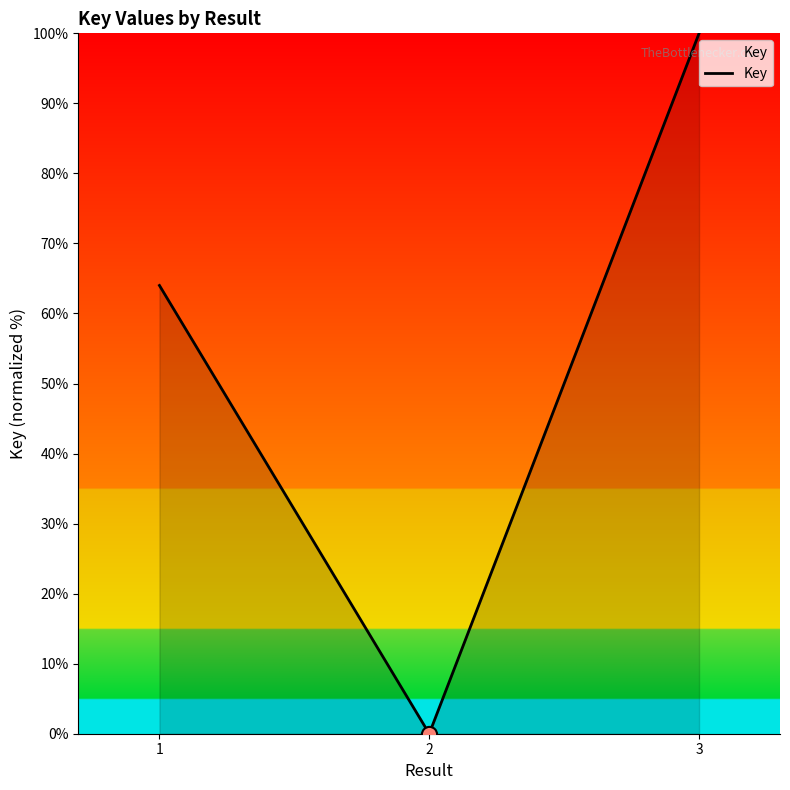

What is the change in value from 2 to 3?

+100.0